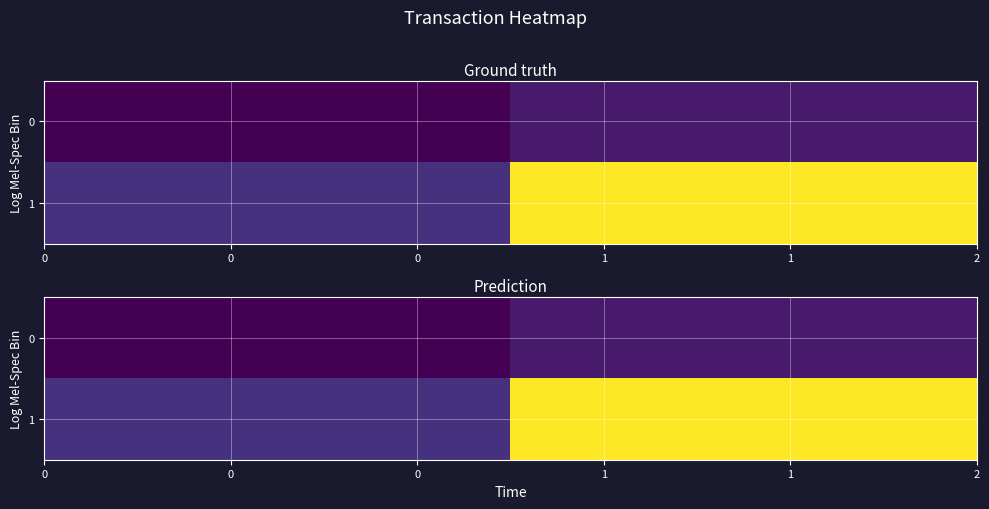

What is the maximum value shown in the chart?

13